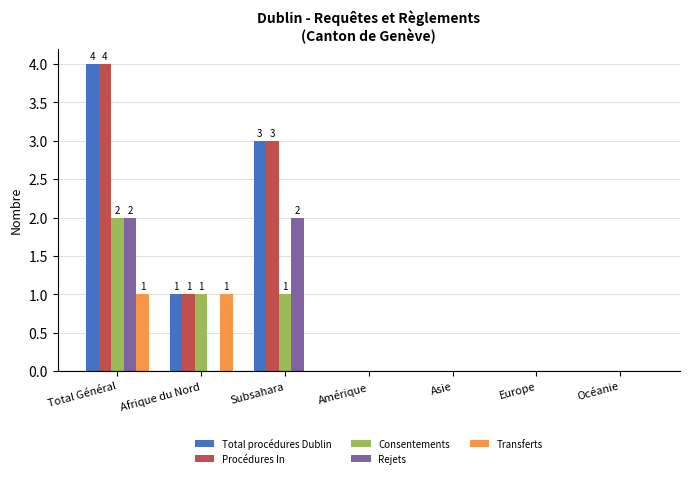

What is the sum of the Procédures In values at Europe and Afrique du Nord?

1